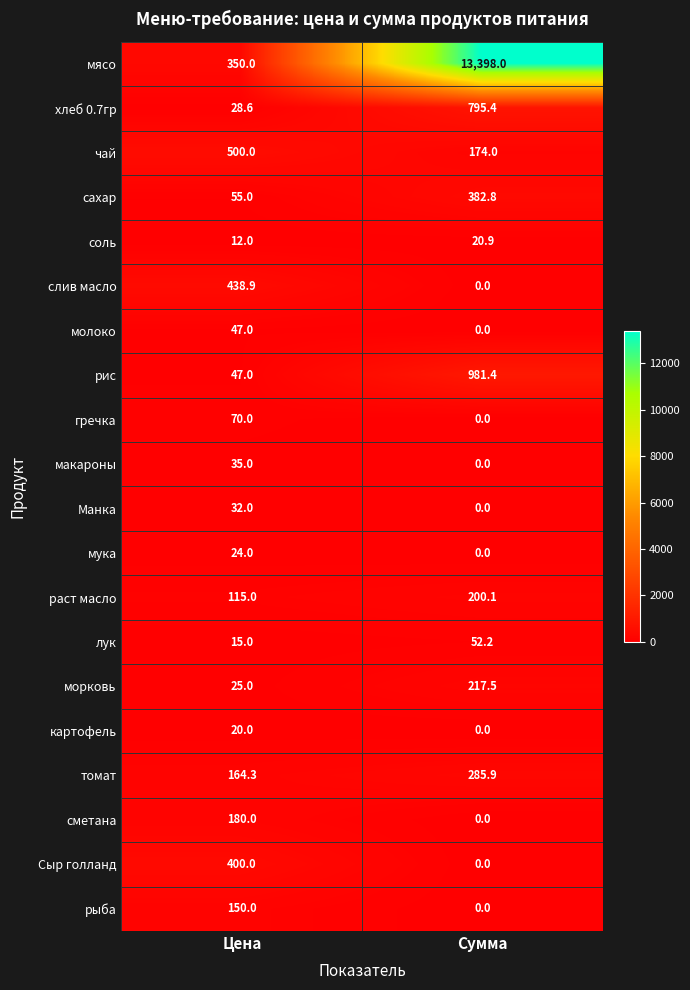

Is it true that сахар equals 113.7 at Сумма?

False